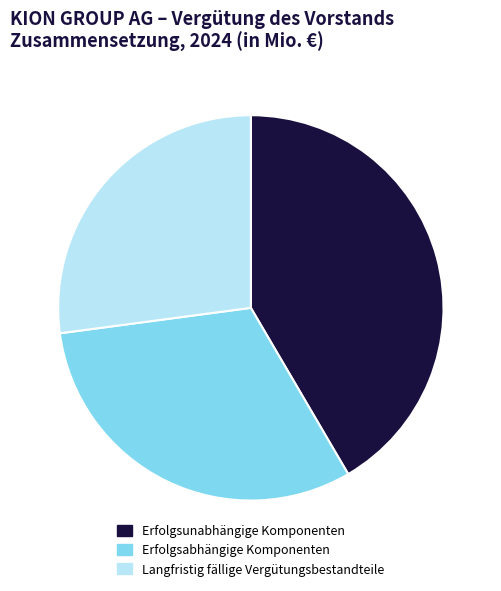

Is it true that Erfolgsunabhängige Komponenten is 53% of the pie?

False